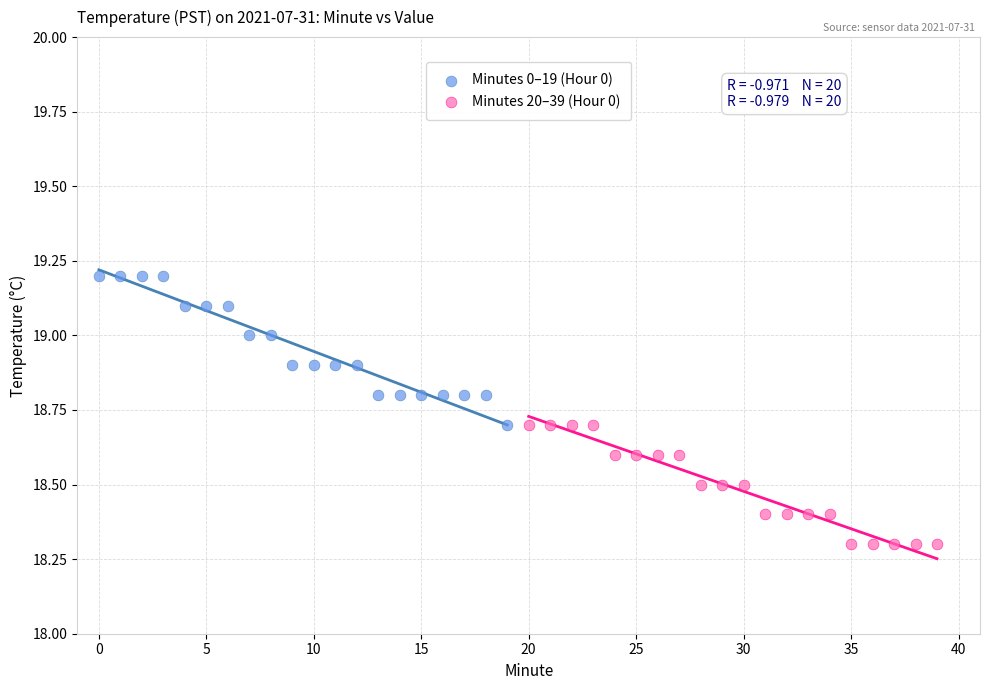

Which series contains the highest Y value?

Minutes 0–19 (Hour 0)